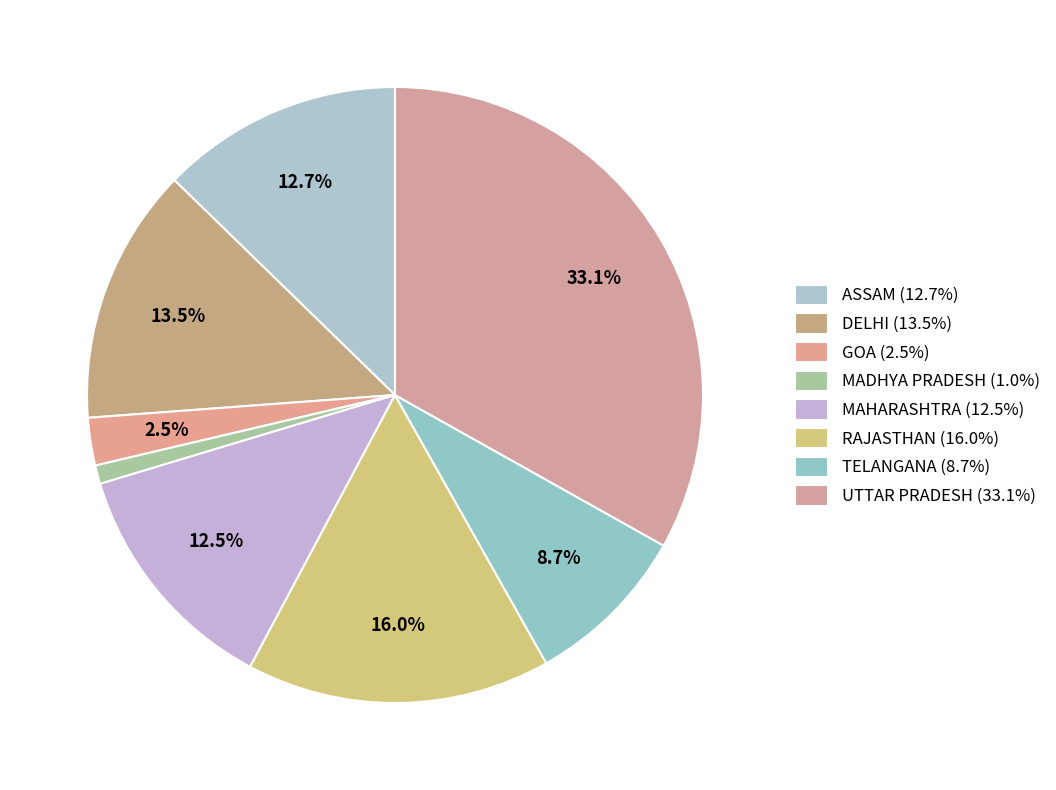

What portion of the pie excludes TELANGANA?

91.3%